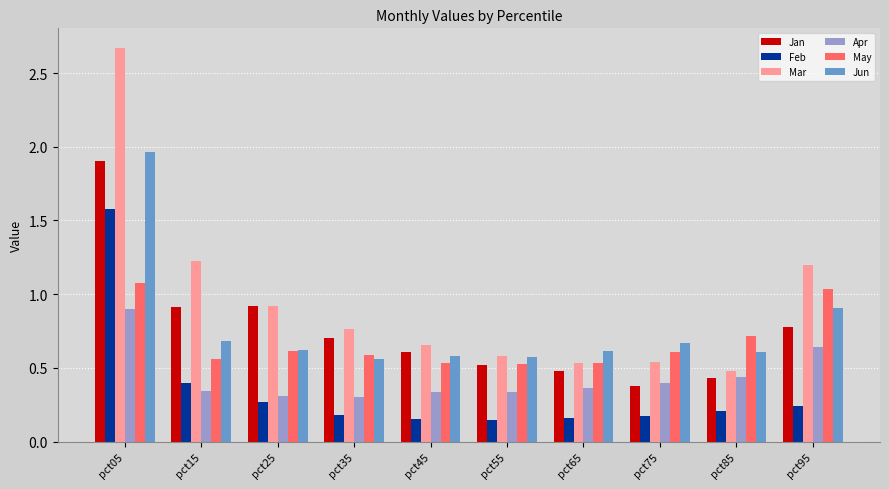

True or false: Mar has a value of 0.3 at pct85.

False